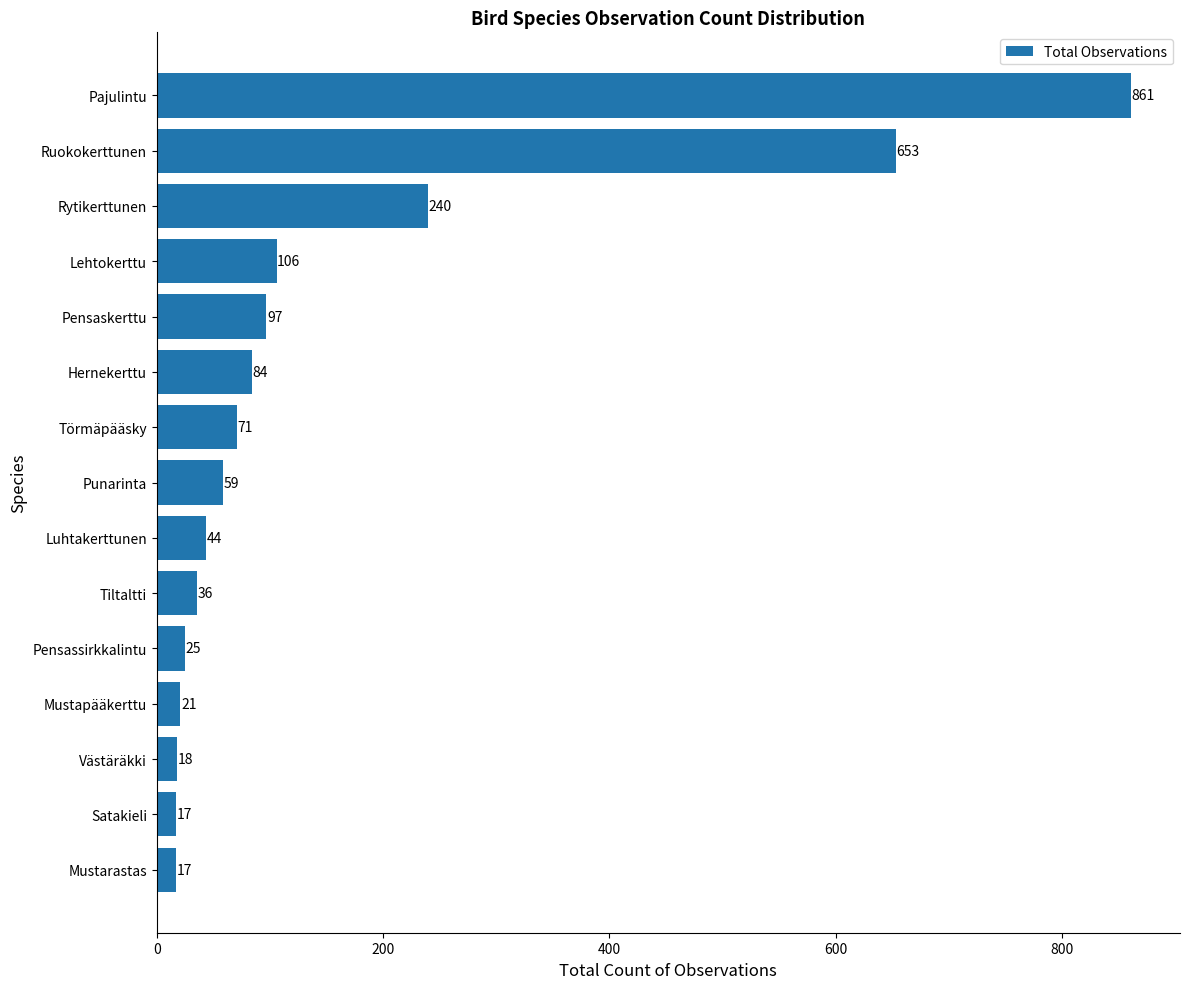

Between Pensaskerttu and Luhtakerttunen, which is larger?

Pensaskerttu